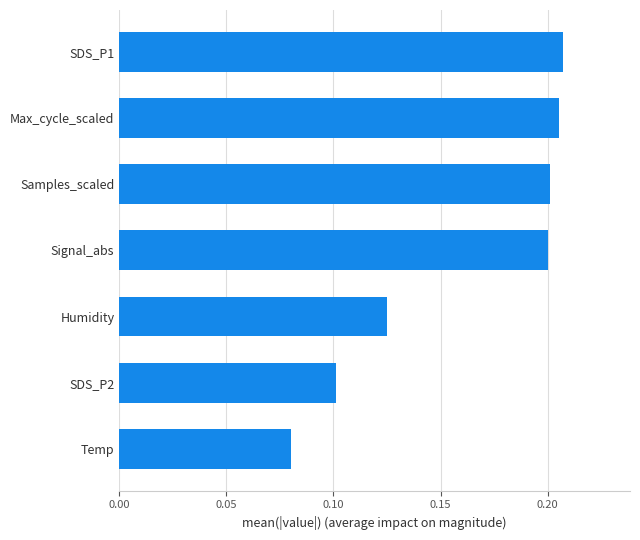

Which category has the lowest value across all series?

Temp